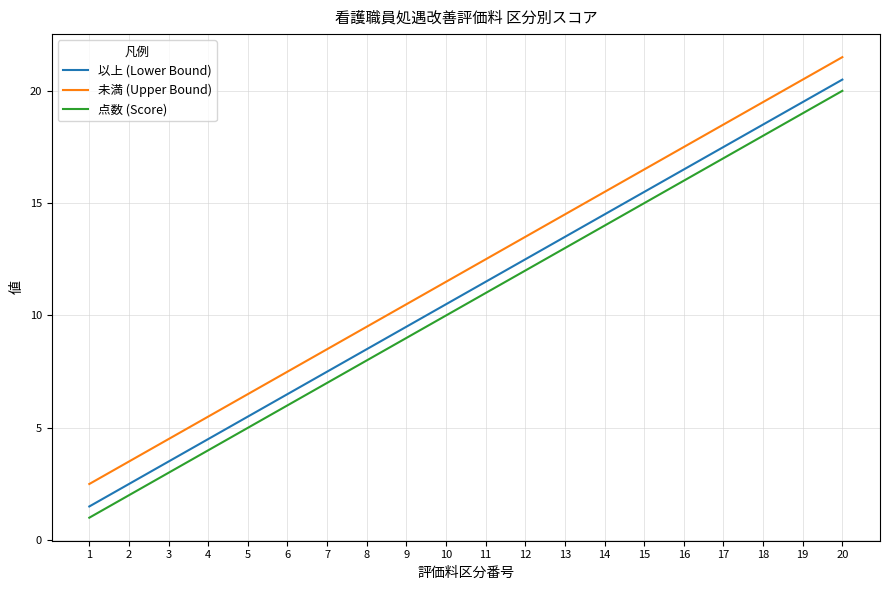

True or false: 以上 (Lower Bound) and 点数 (Score) intersect in this chart.

False